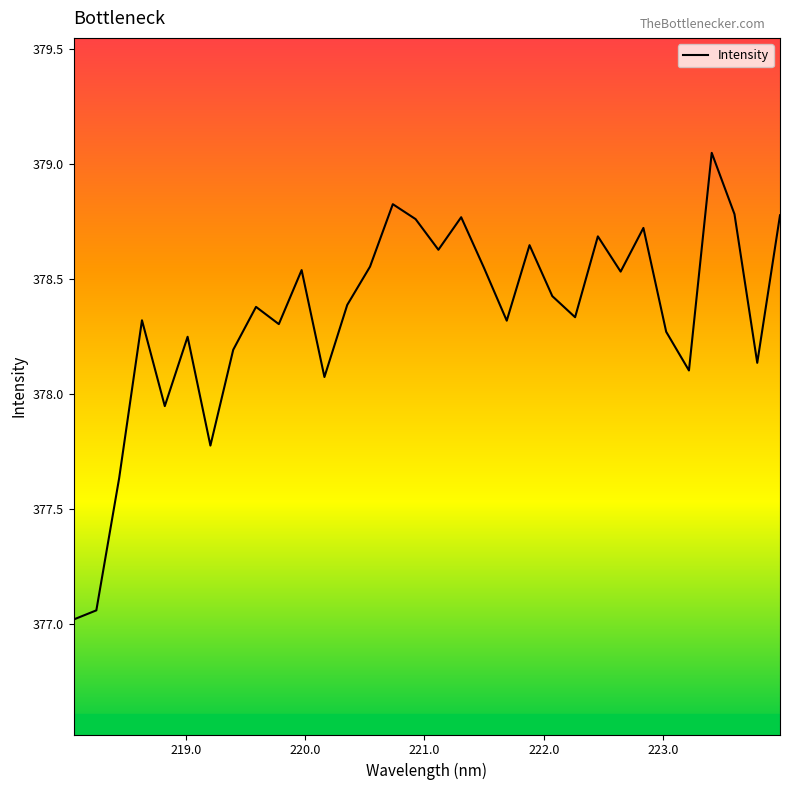

What is the minimum value shown in the chart?

377.0